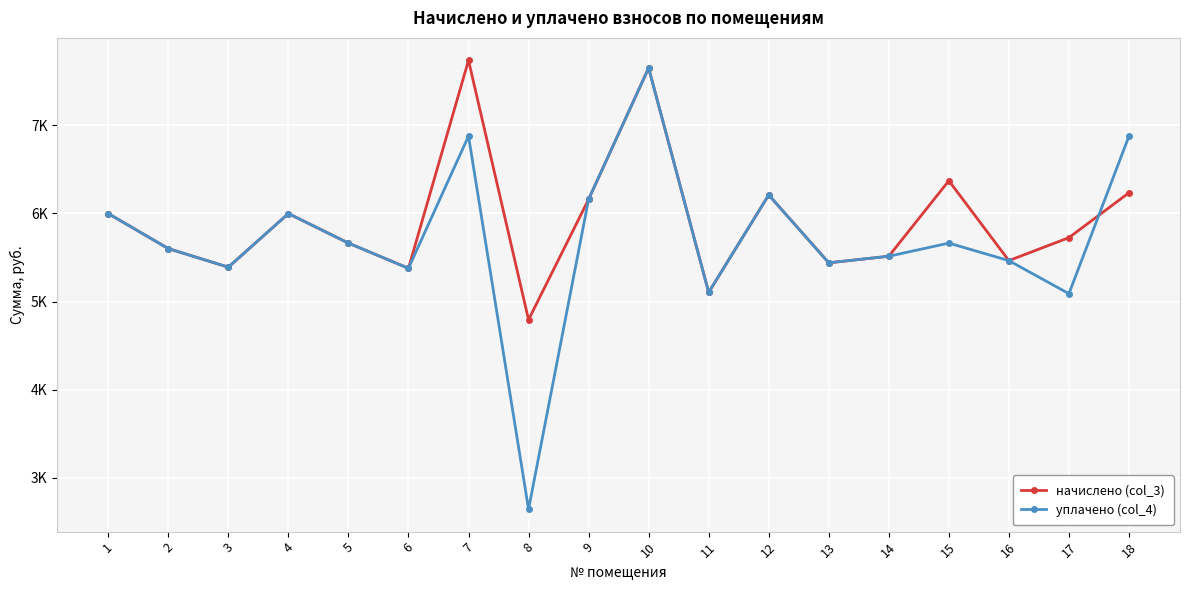

What is the difference between the начислено (col_3) values at 1 and 12?

211.1